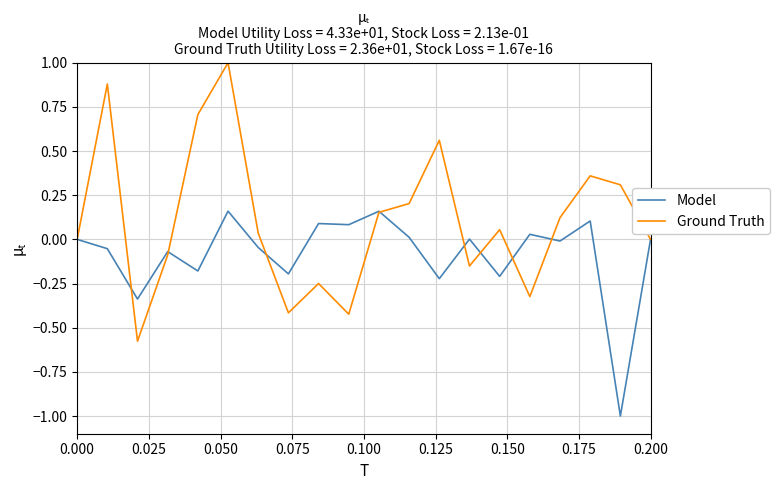

What is the minimum value shown in the chart?

-1.0